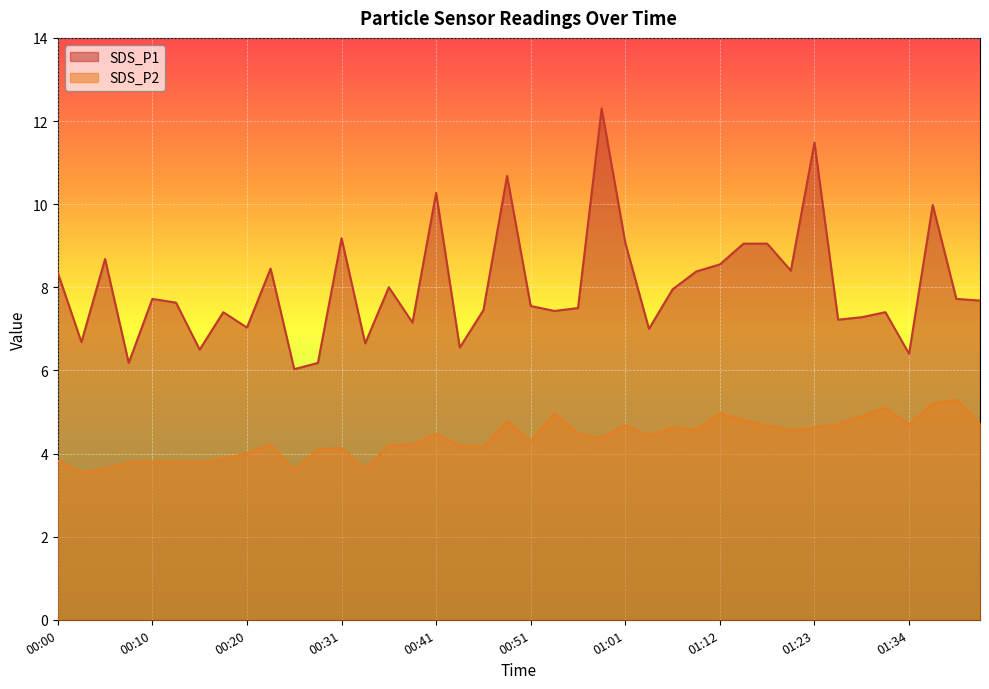

Is the value of SDS_P2 at 01:07 greater than the value of SDS_P1 at 01:09?

No